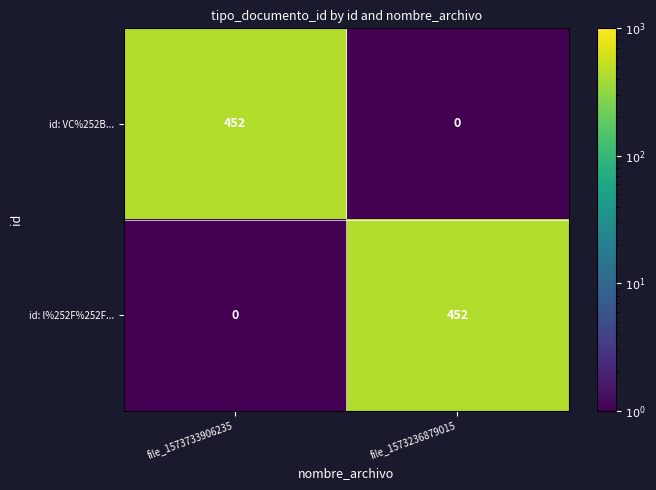

What is the total value across all series at file_1573236879015?

452